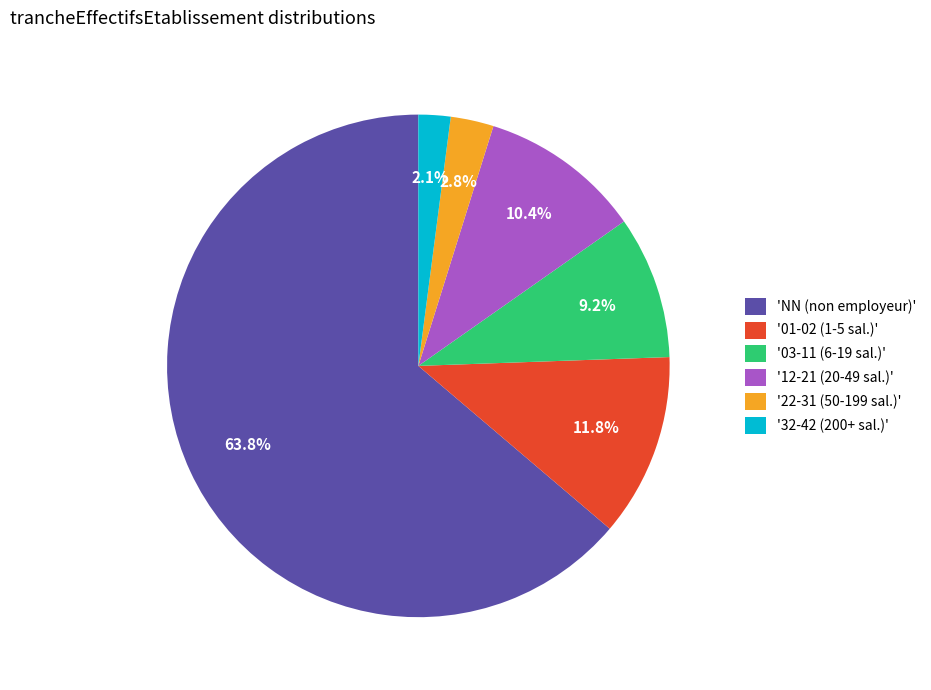

Does any single category account for the majority?

Yes